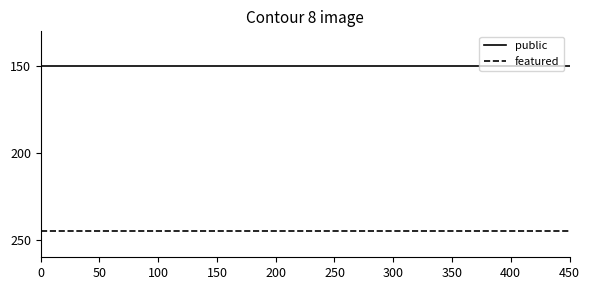

What is the smallest value displayed?

150